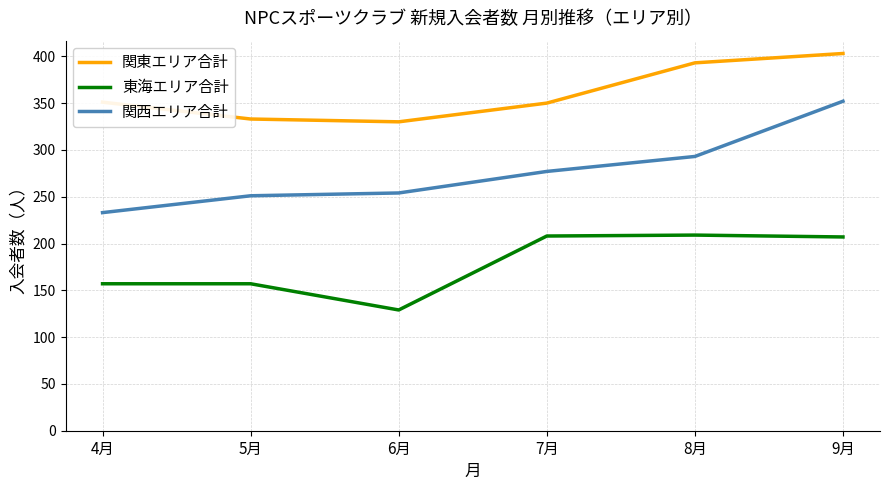

At which category does the chart reach its minimum across all series?

6月